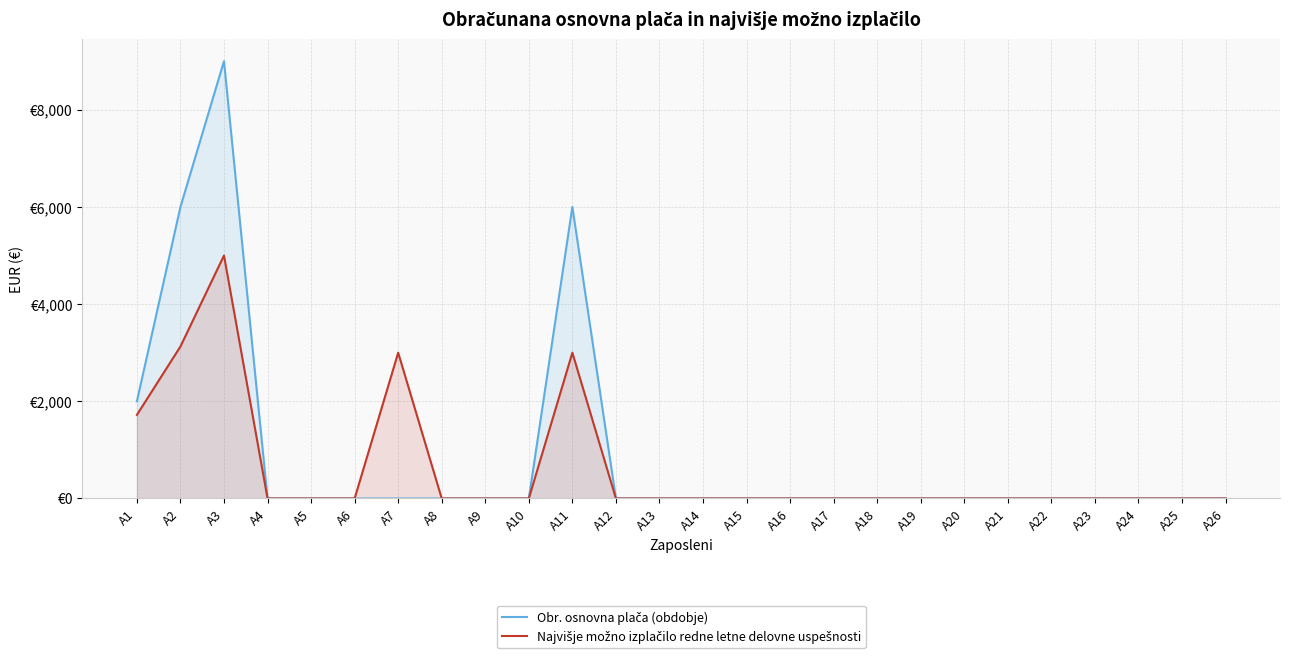

The Najvišje možno izplačilo redne letne delovne uspešnosti series shows 0.0 at A6. True or false?

True